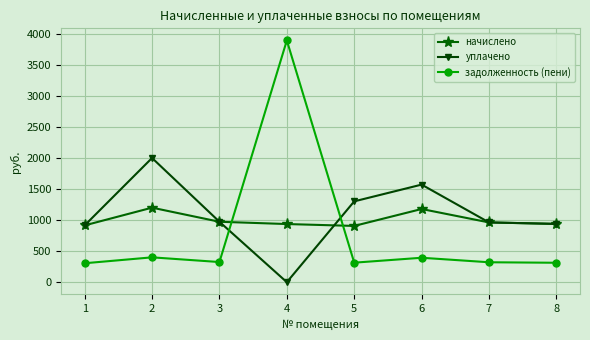

At which category does the chart reach its minimum across all series?

4